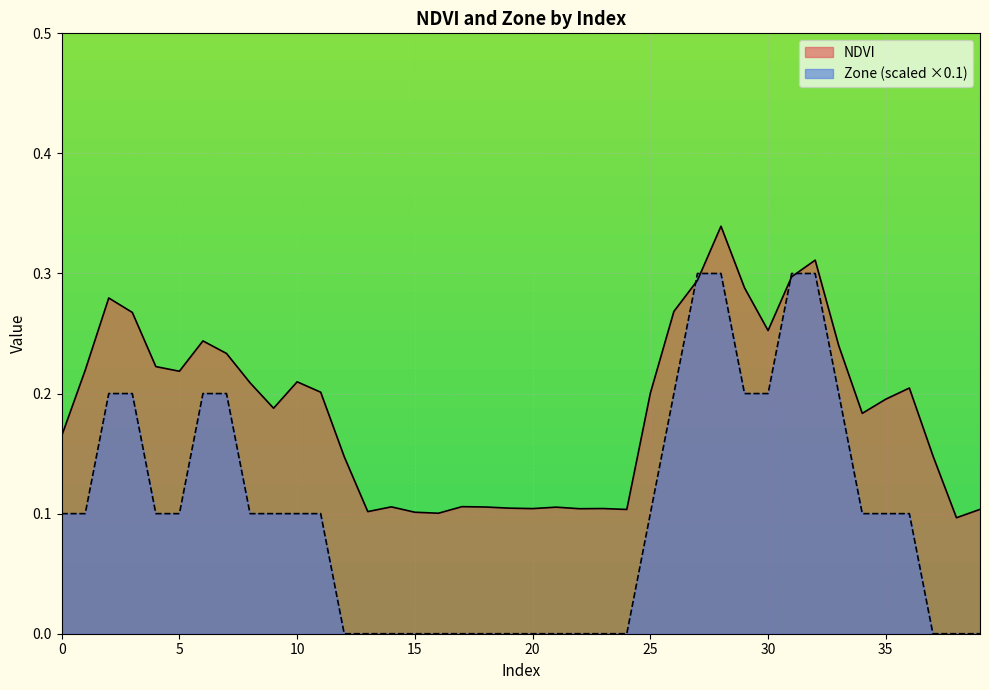

What is the value of the Zone point at the 7th from the left?

0.2